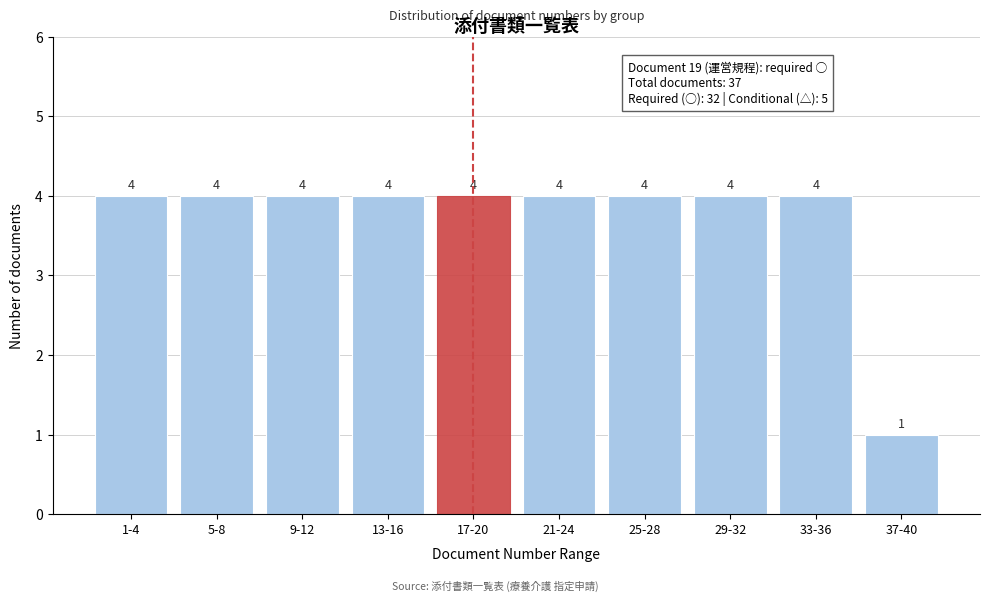

Reading left to right, what are all the values shown in this chart?

1-4=4	5-8=4	9-12=4	13-16=4	17-20=4	21-24=4	25-28=4	29-32=4	33-36=4	37-40=1